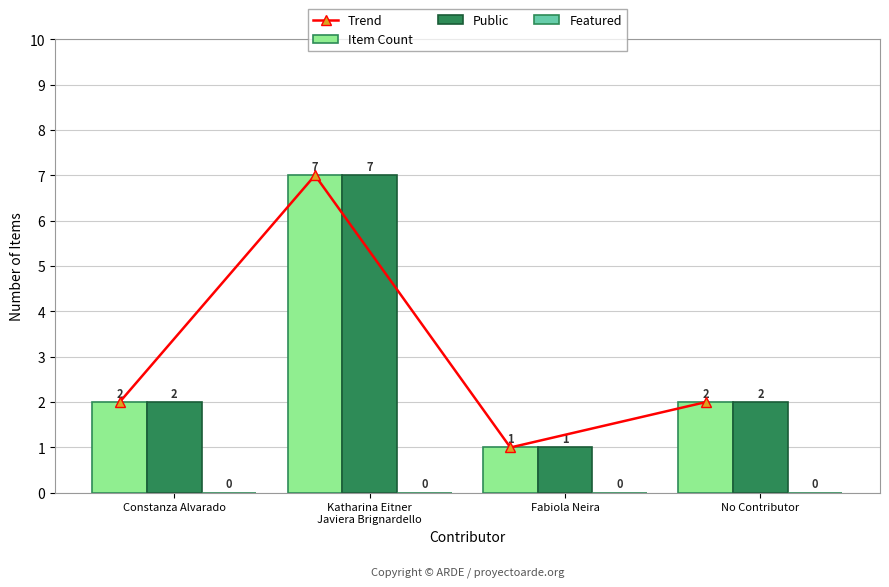

Is the value of Featured at Katharina Eitner
Javiera Brignardello greater than the value of Trend at Katharina Eitner
Javiera Brignardello?

No